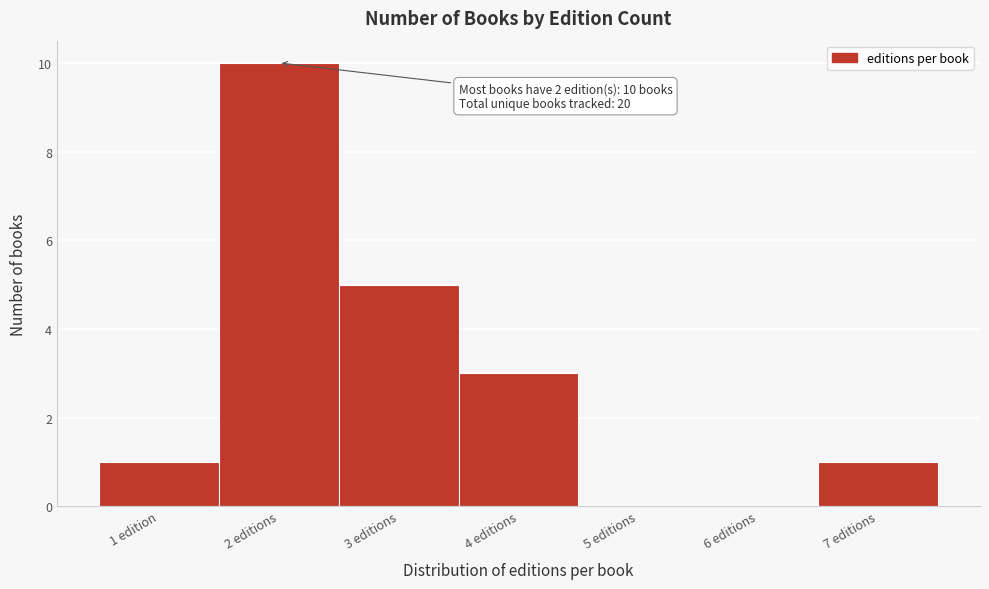

Reading left to right, extract all data points from this chart.

1 edition=1	2 editions=10	3 editions=5	4 editions=3	5 editions=0	6 editions=0	7 editions=1